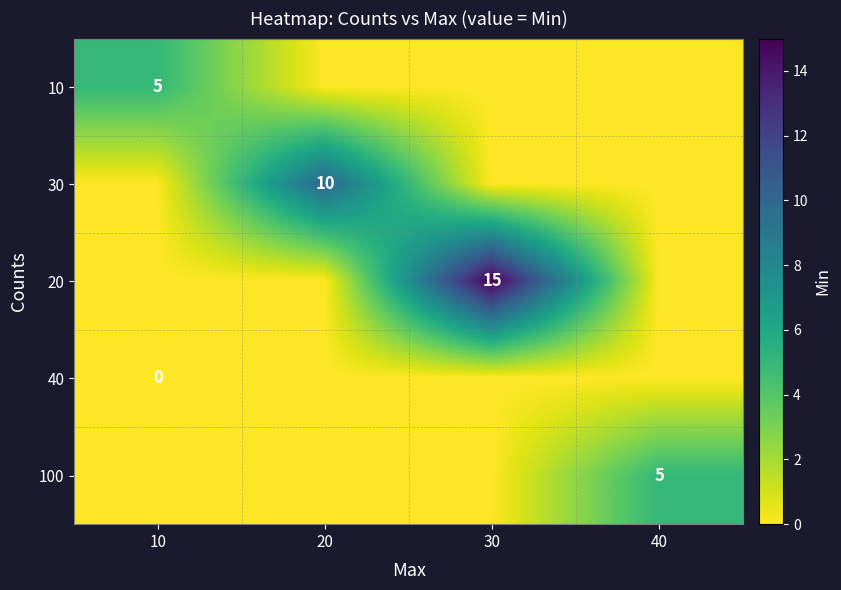

Is it true that 100 equals 0 at 30?

True